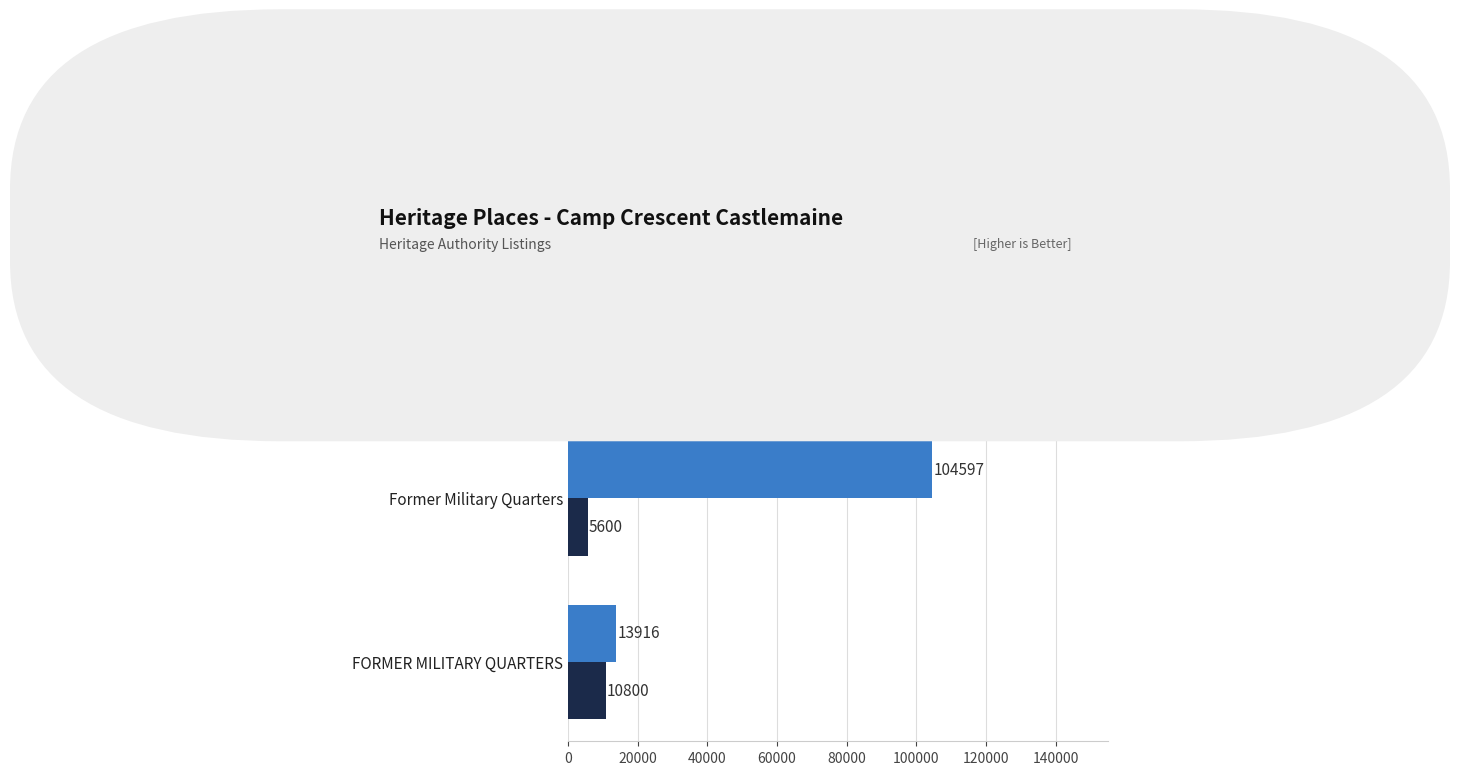

List the labels in order of Place ID value, largest first.

Castlemaine Military Quarters, Former Military Quarters, FORMER MILITARY QUARTERS